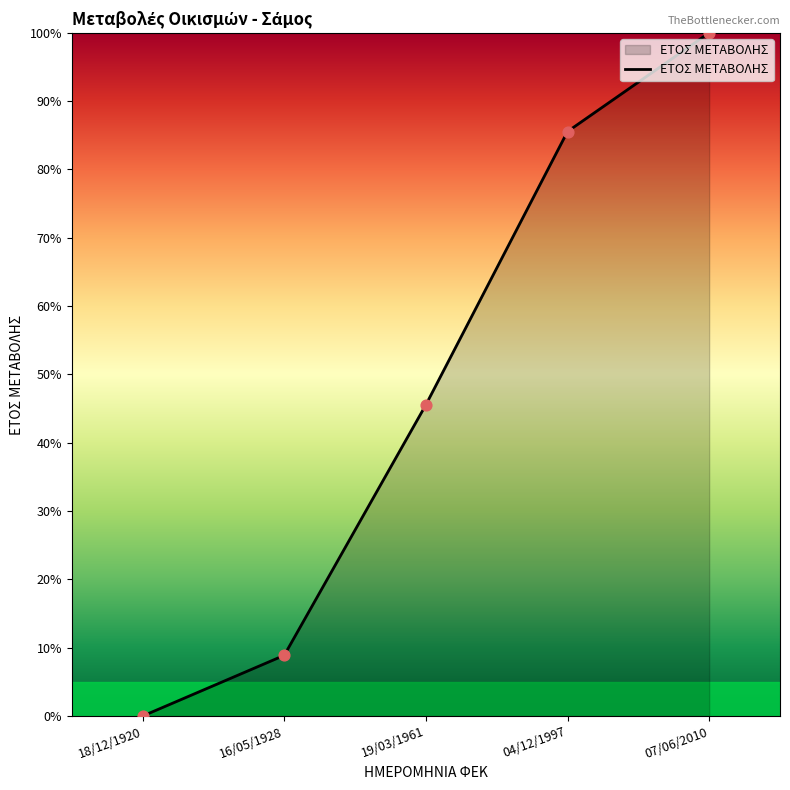

Which has a higher value, 19/03/1961 or 18/12/1920?

19/03/1961